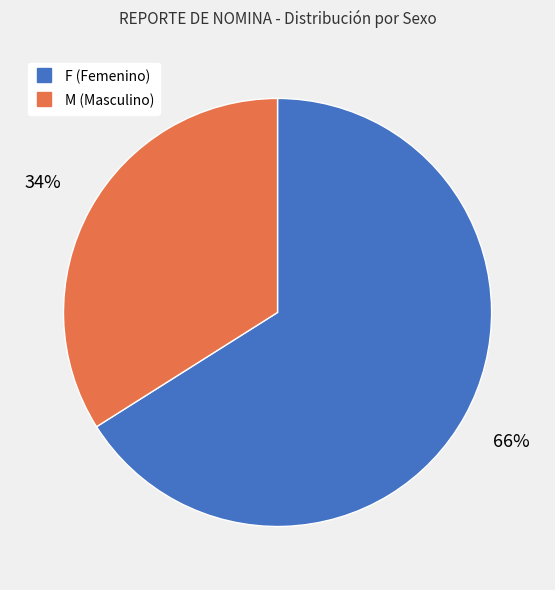

Rank the categories by value from lowest to highest.

M, F